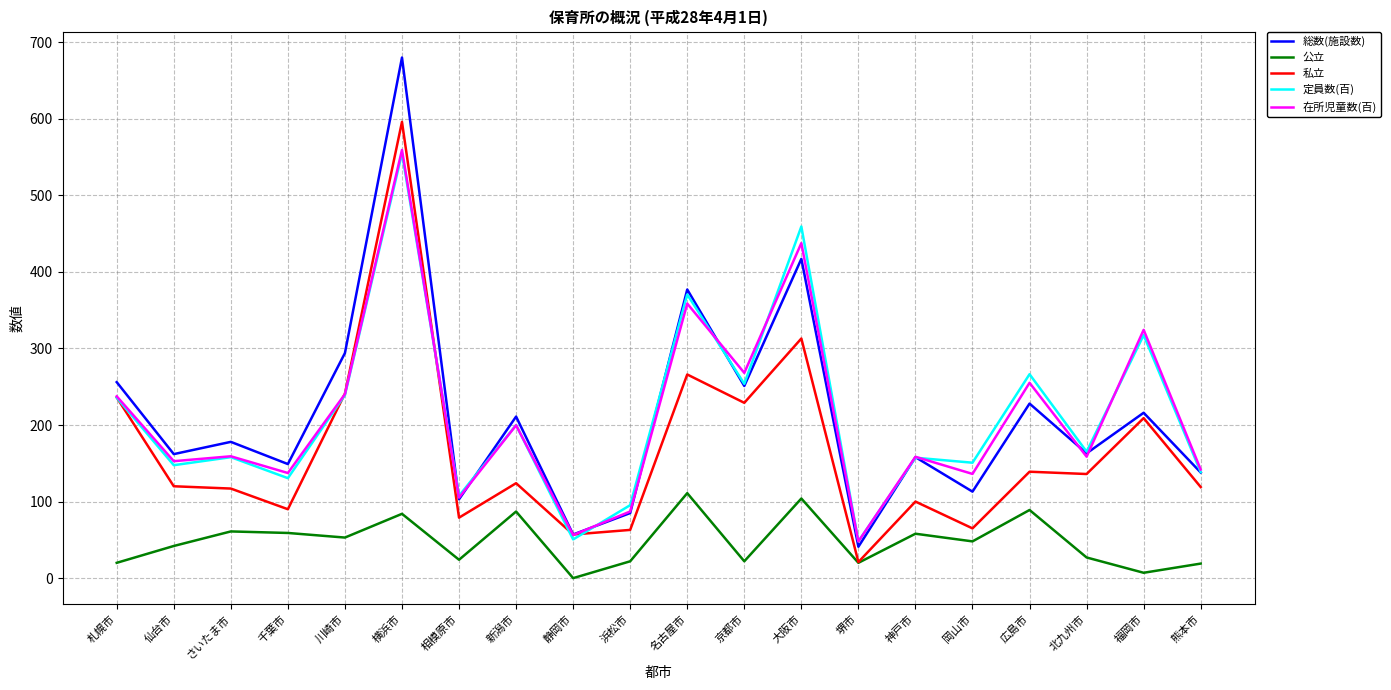

What is the difference between the 総数(施設数) values at 大阪市 and 仙台市?

255.0